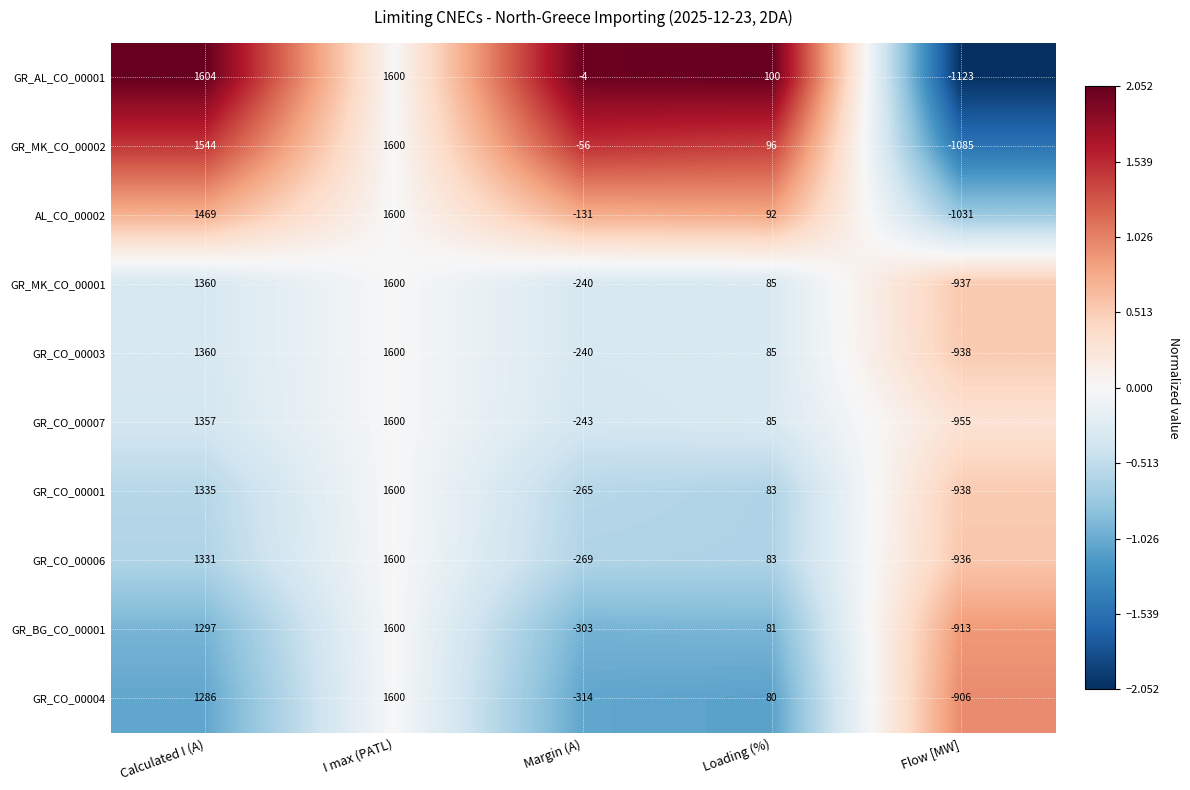

The GR_CO_00006 series shows 330 at Calculated I (A). True or false?

False